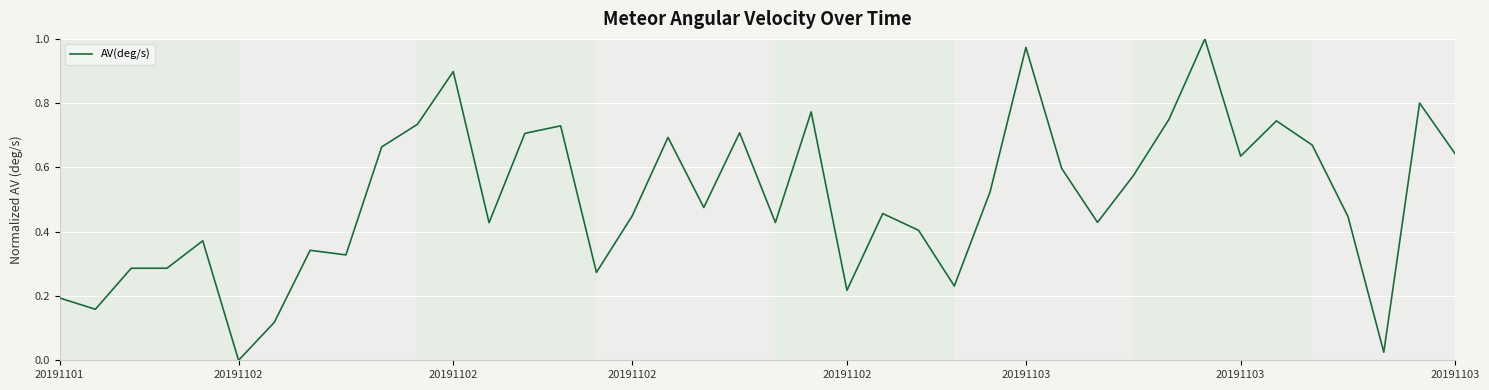

Does the chart have visible grid lines?

Yes